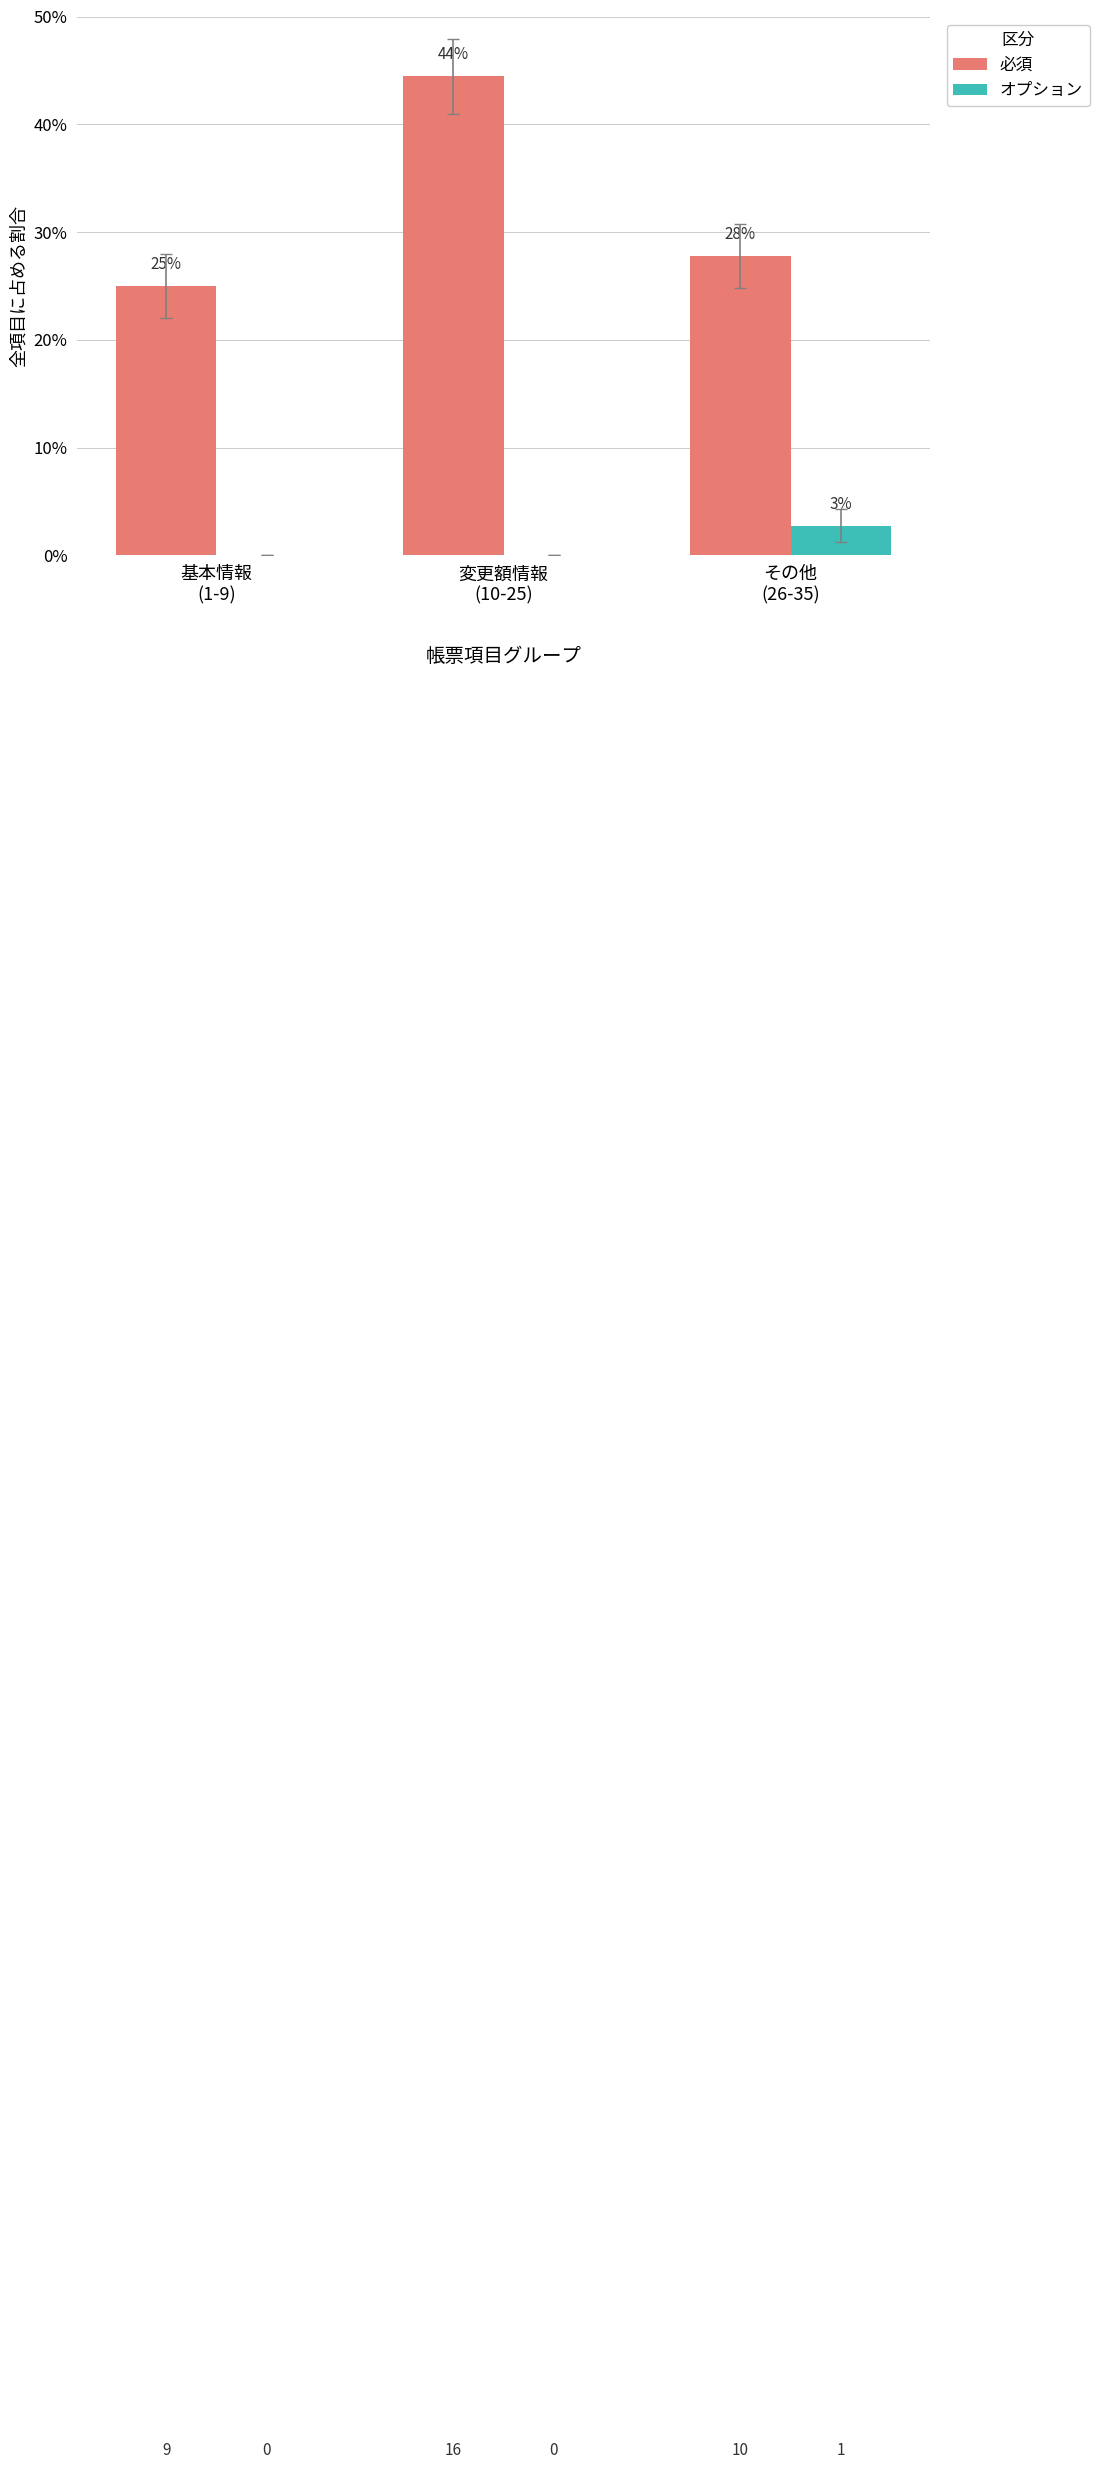

What are all the series names shown in the legend?

必須, オプション